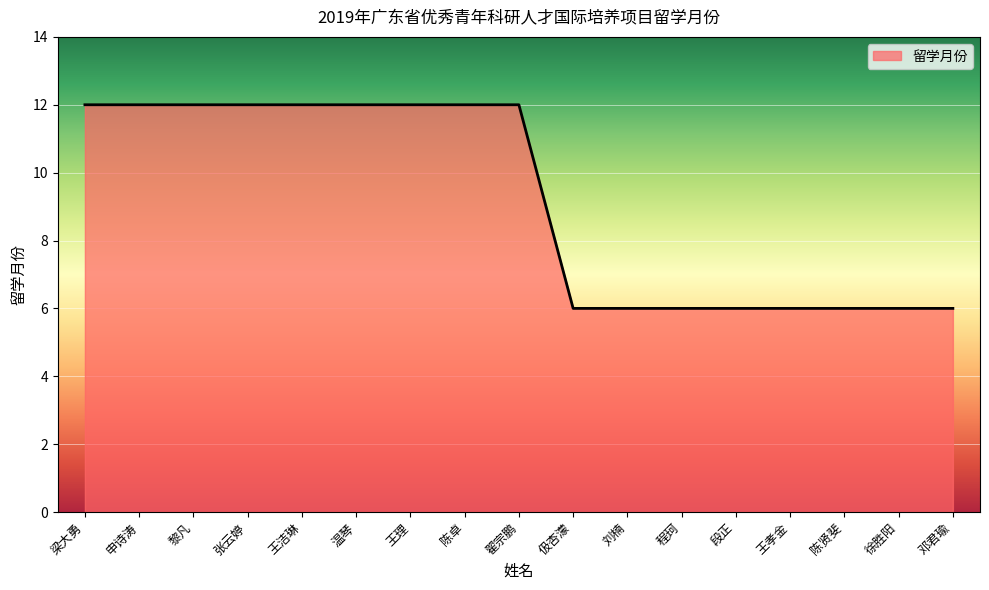

What value does the data have at 程珂?

6